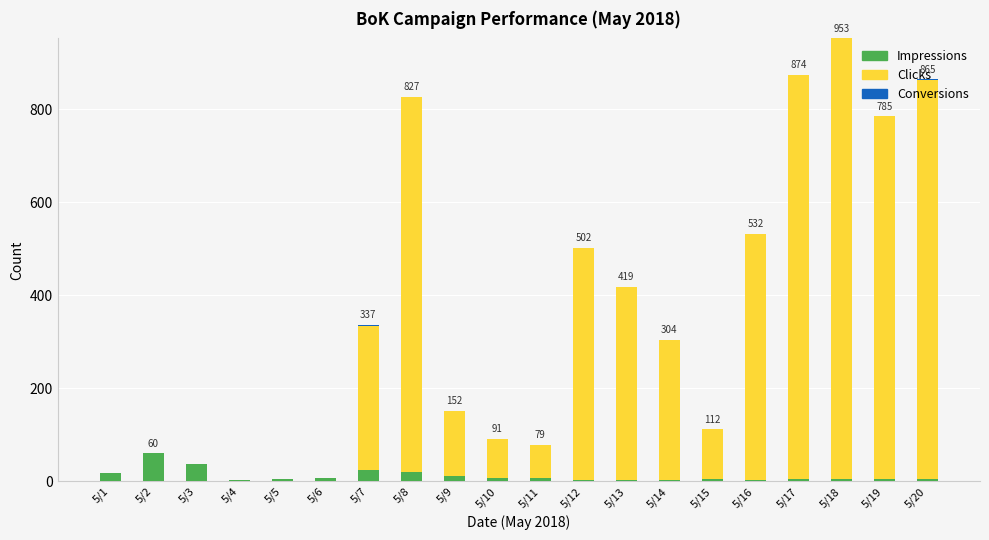

At which category is the sum across all series the highest?

5/18